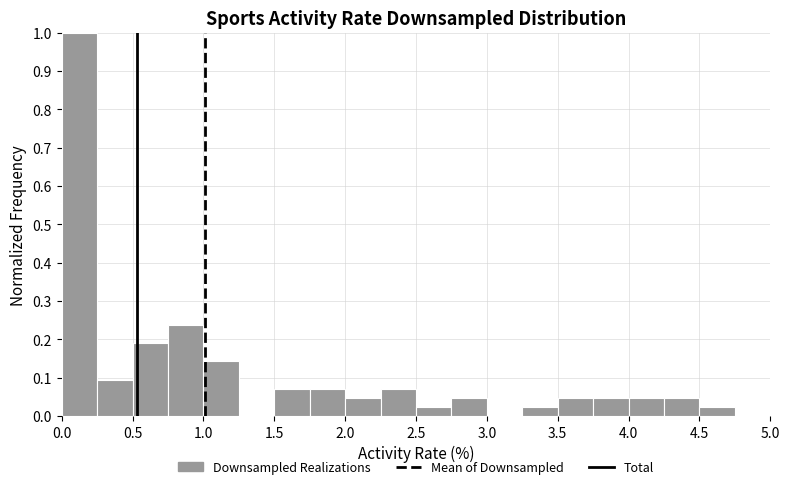

Which range on the x-axis has the tallest bar?

0.00 to 0.25